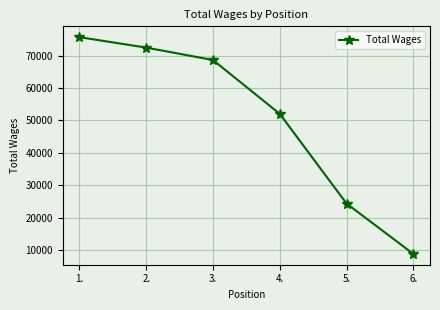

What is the label of the 1st point from the right?

6.